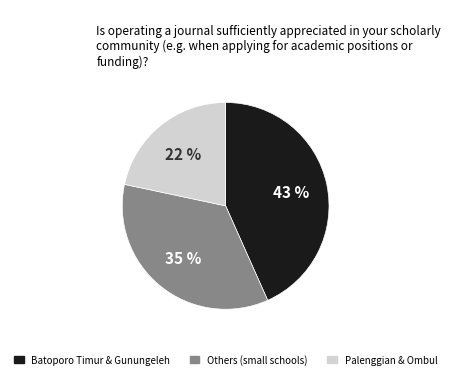

To the nearest percent, what is the average slice percentage?

33%